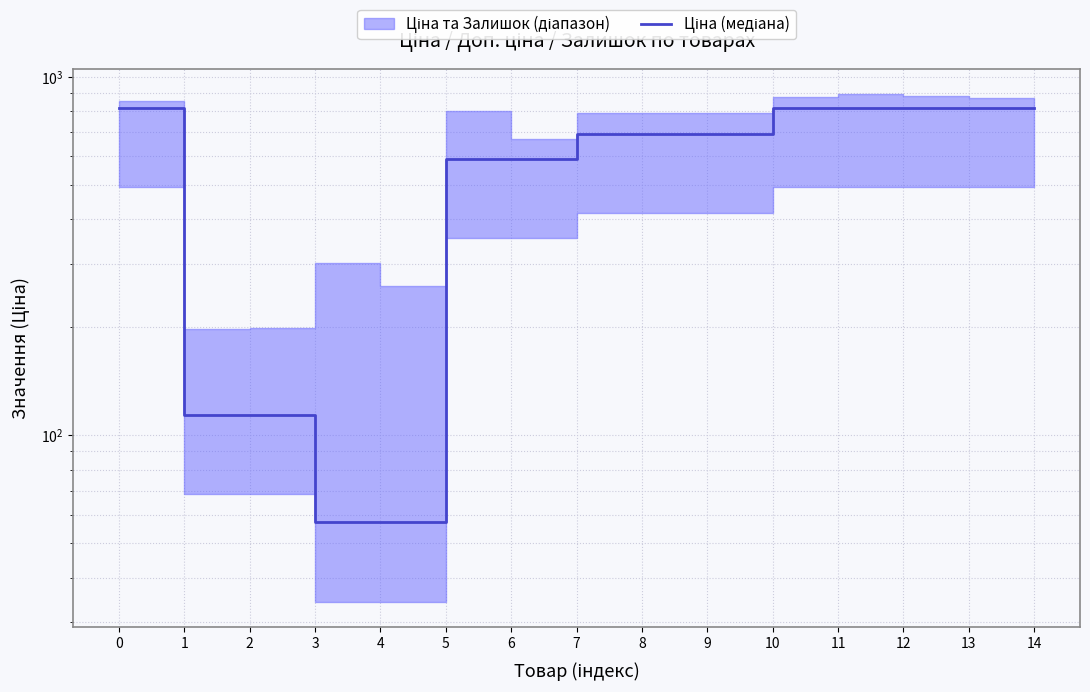

List the labels in order of value, largest first.

0, 10, 11, 12, 13, 14, 7, 8, 9, 5, 6, 1, 2, 3, 4